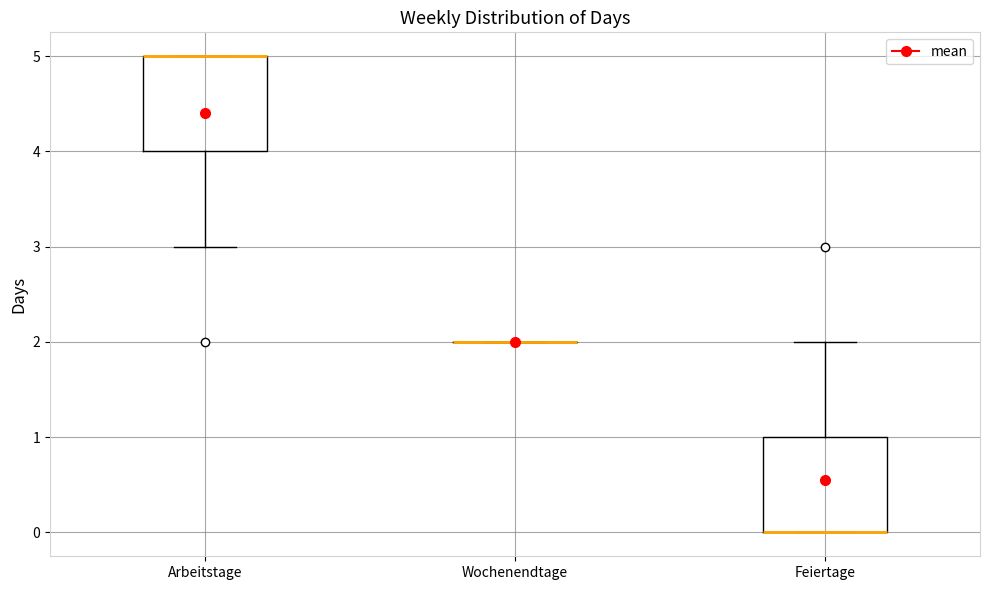

Where does the lower whisker of the box for Arbeitstage end on the y-axis? The values are not printed on the chart, so give them approximately, as read against the axis.

3